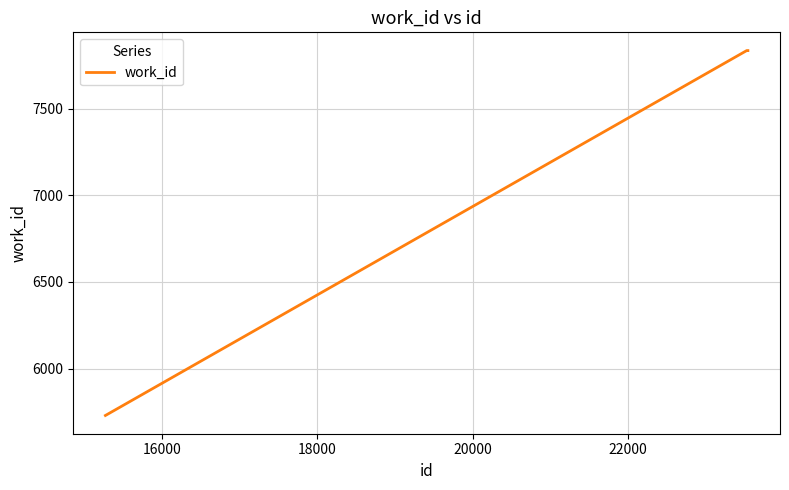

What is the average value?

7133